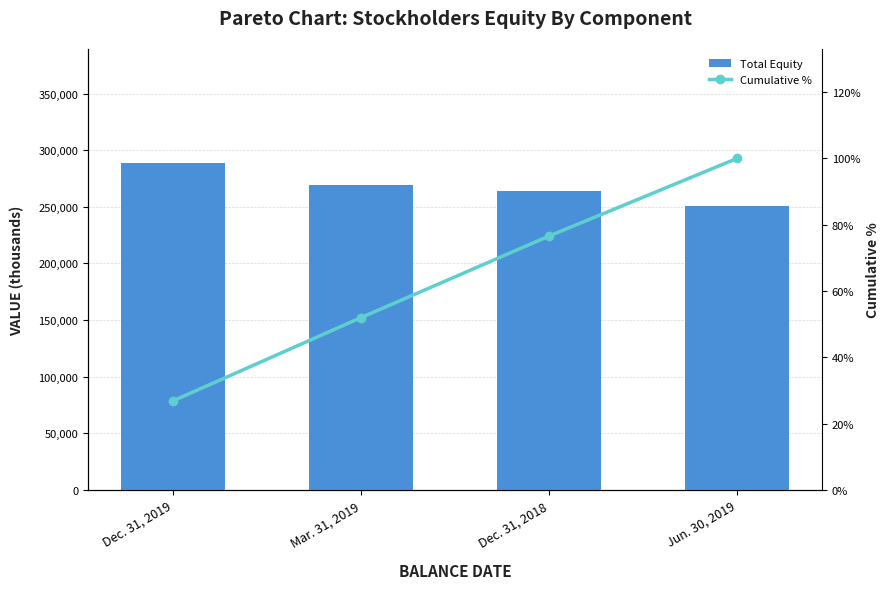

Where is Cumulative % nearest to the value 63?

Mar. 31, 2019